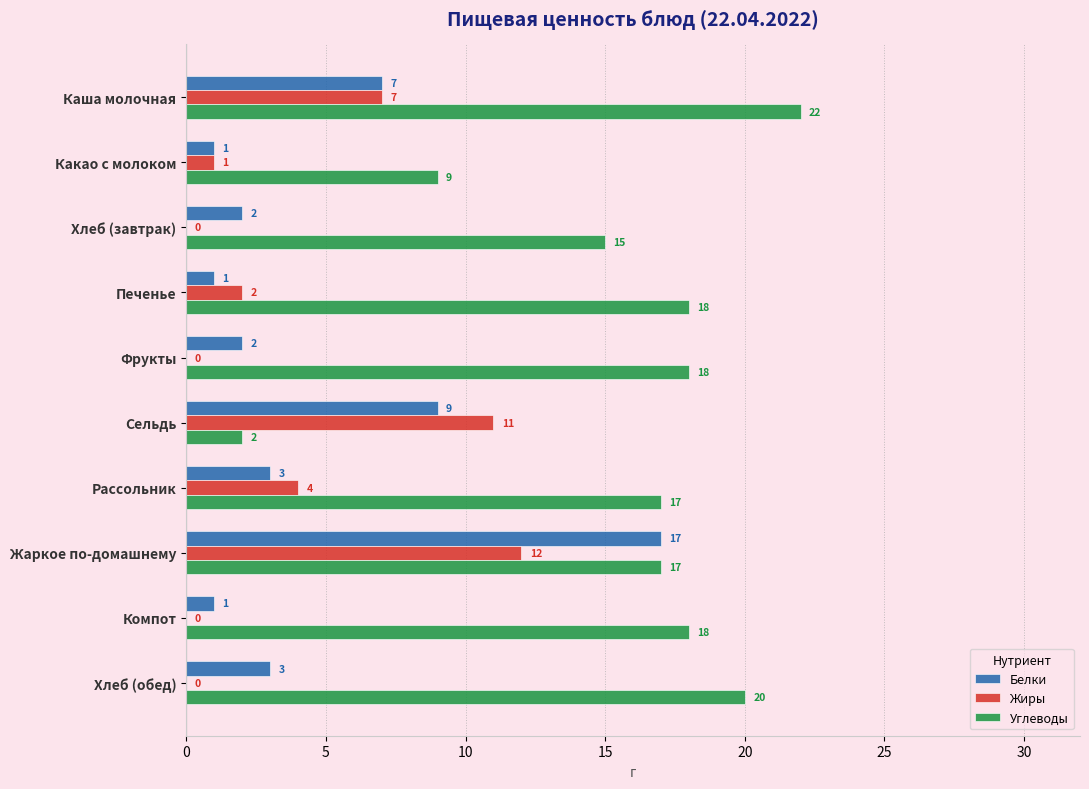

True or false: Белки has a value of 1 at Печенье.

True